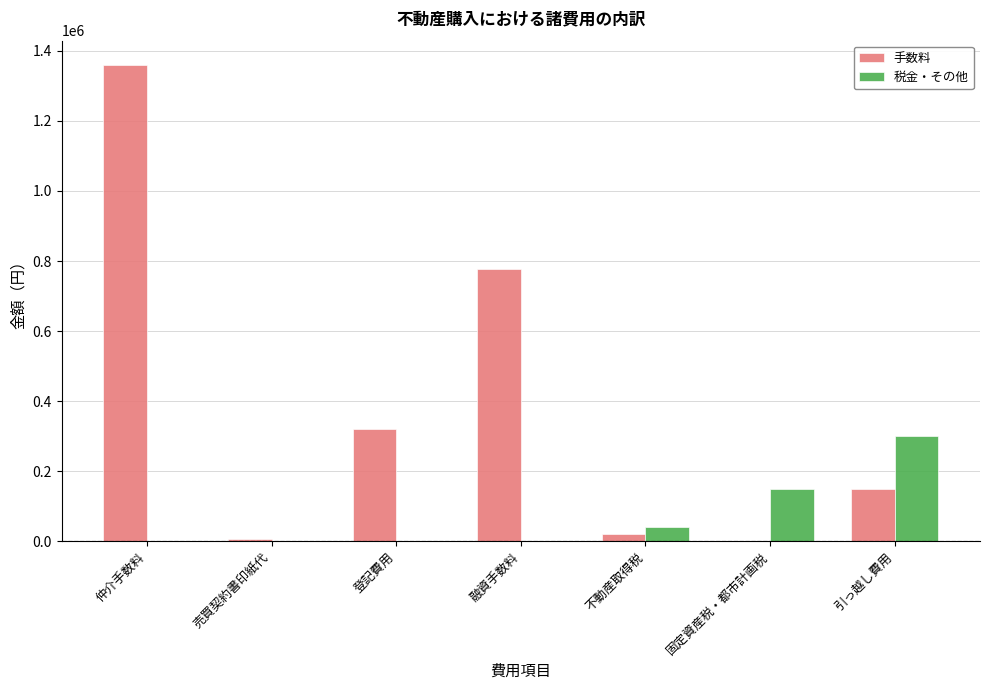

Which label corresponds to the largest value in the chart?

仲介手数料